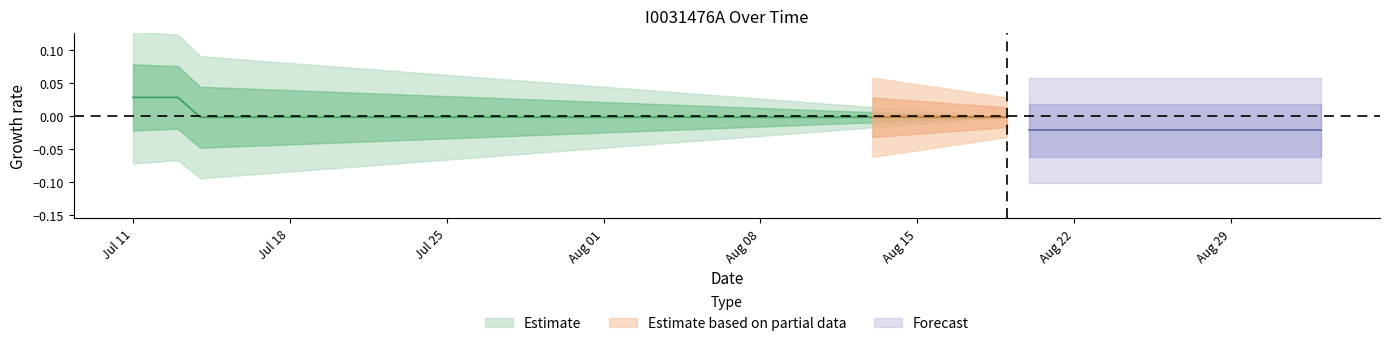

How many values exceed 0?

1